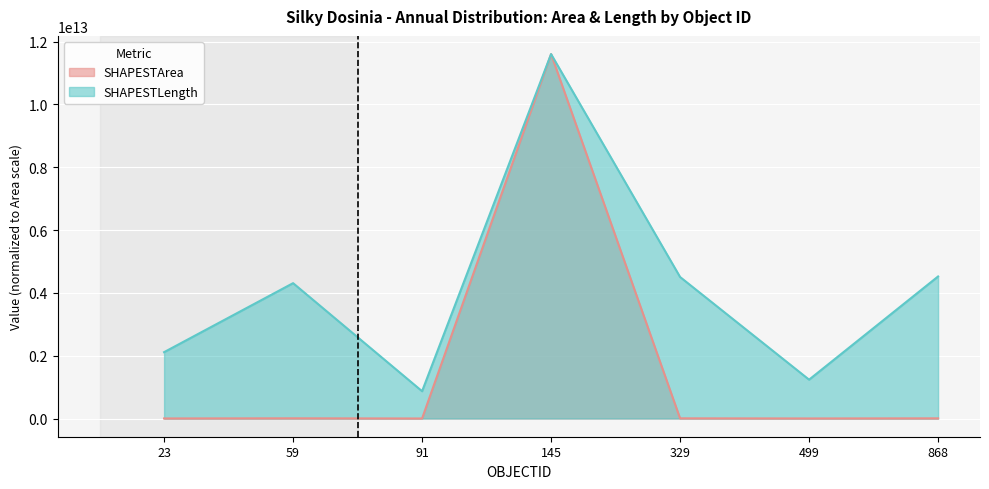

Which series changed the most between 59 and 499?

SHAPESTLength